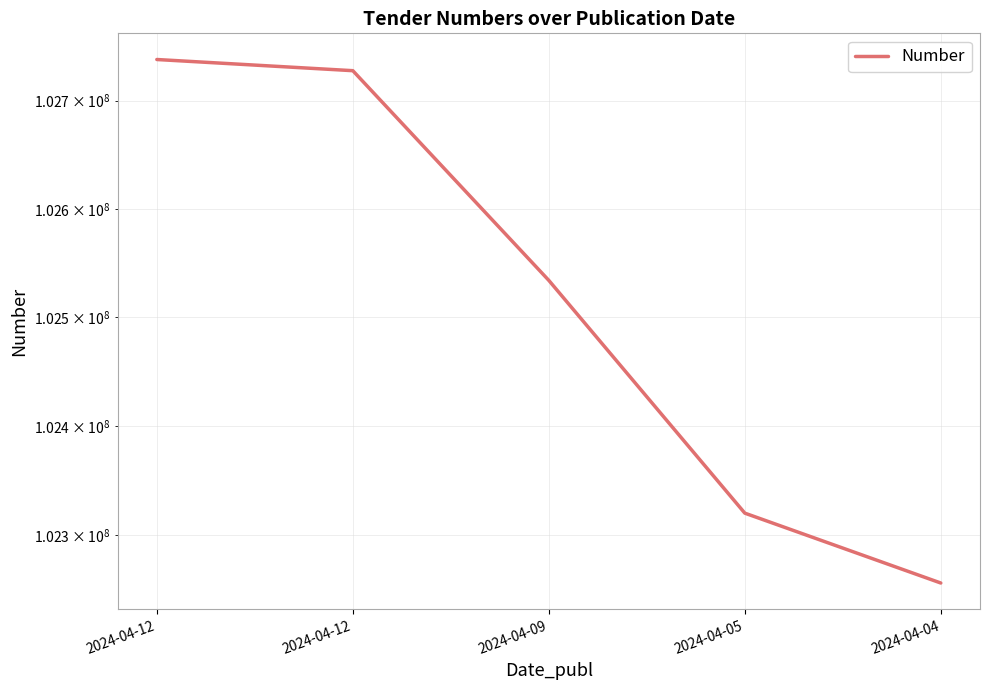

What is the approximate value at 2024-04-04?

102255698